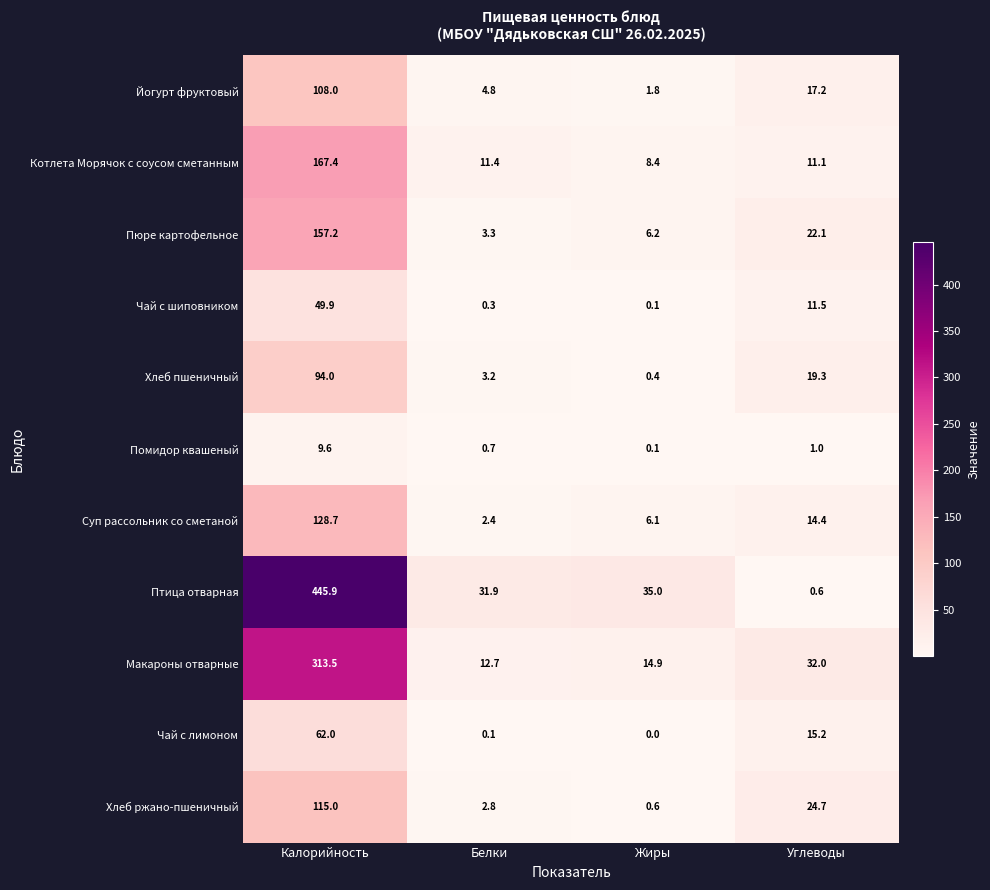

The Помидор квашеный series shows 1.0 at Углеводы. True or false?

True